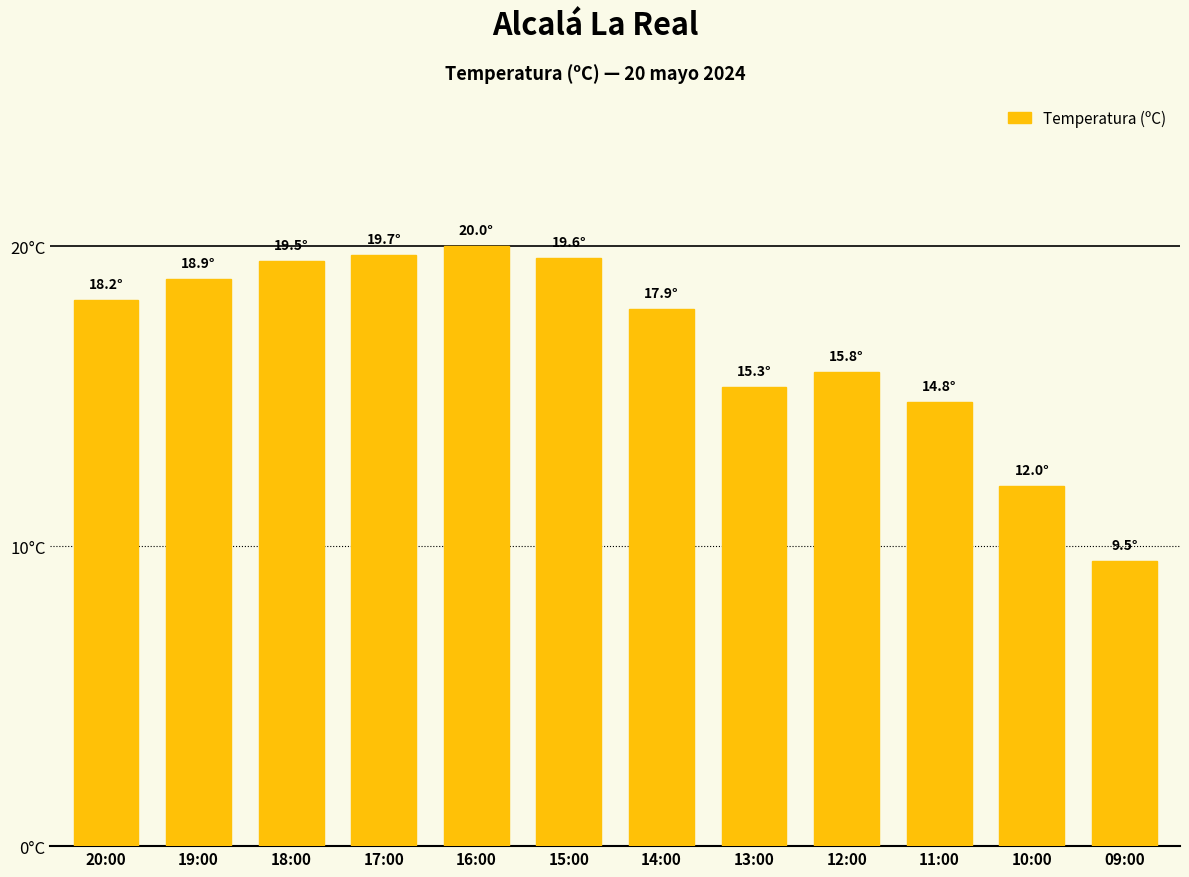

Which label corresponds to the largest value in the chart?

16:00